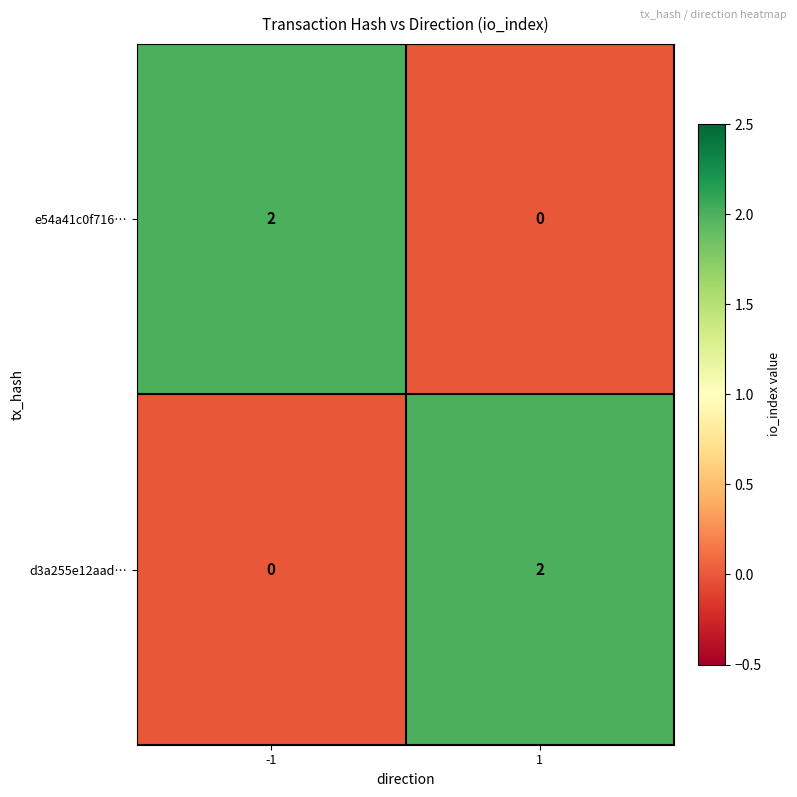

How many distinct data groups are displayed?

2